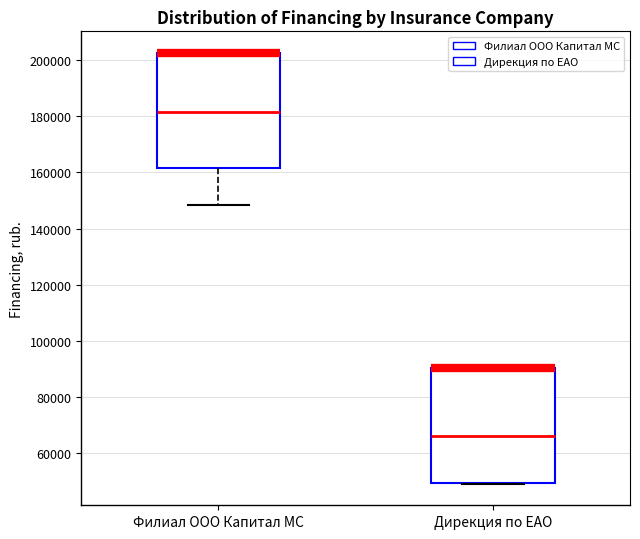

Where does the median line of the box for Дирекция по ЕАО sit on the y-axis? The values are not printed on the chart, so give them approximately, as read against the axis.

66000